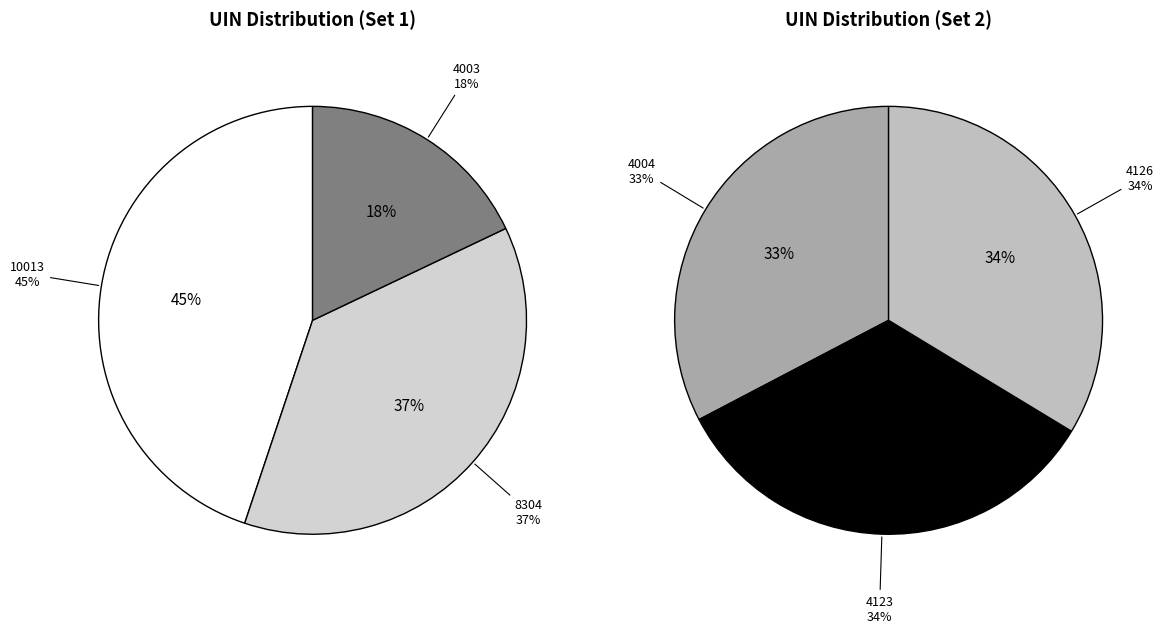

Count the number of slices in the pie.

6